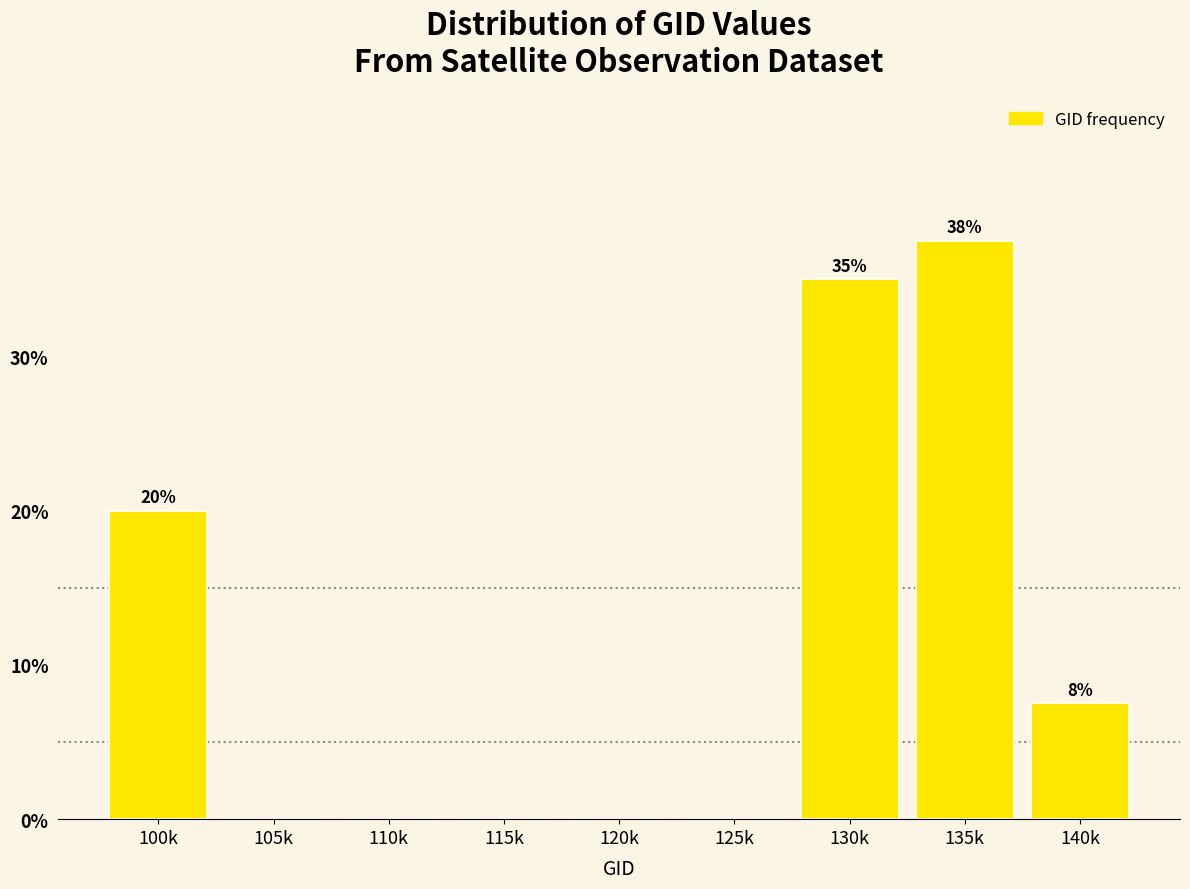

Reading left to right, what are all the values shown in this chart?

100k=20.0	105k=0.0	110k=0.0	115k=0.0	120k=0.0	125k=0.0	130k=35.0	135k=37.5	140k=7.5